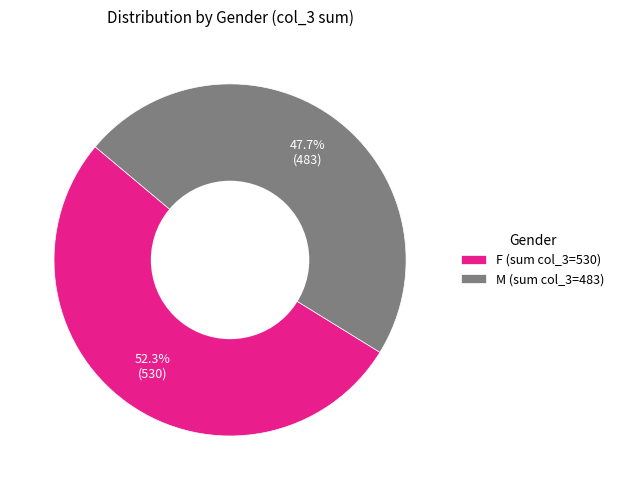

How many segments does this pie chart have?

2